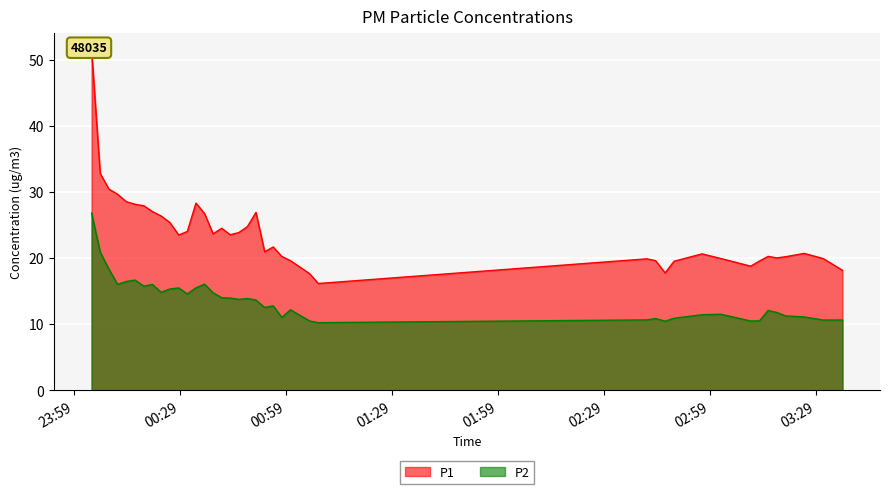

What is the lowest value of the P2 series?

10.2